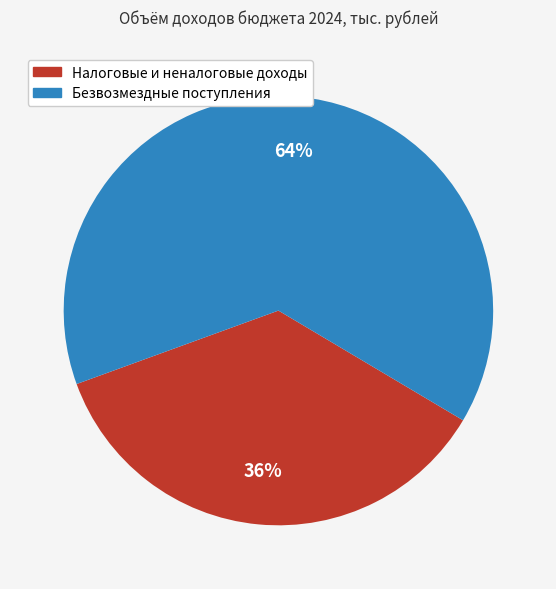

Combined, do Налоговые и неналоговые доходы and Безвозмездные поступления account for over 50%?

Yes